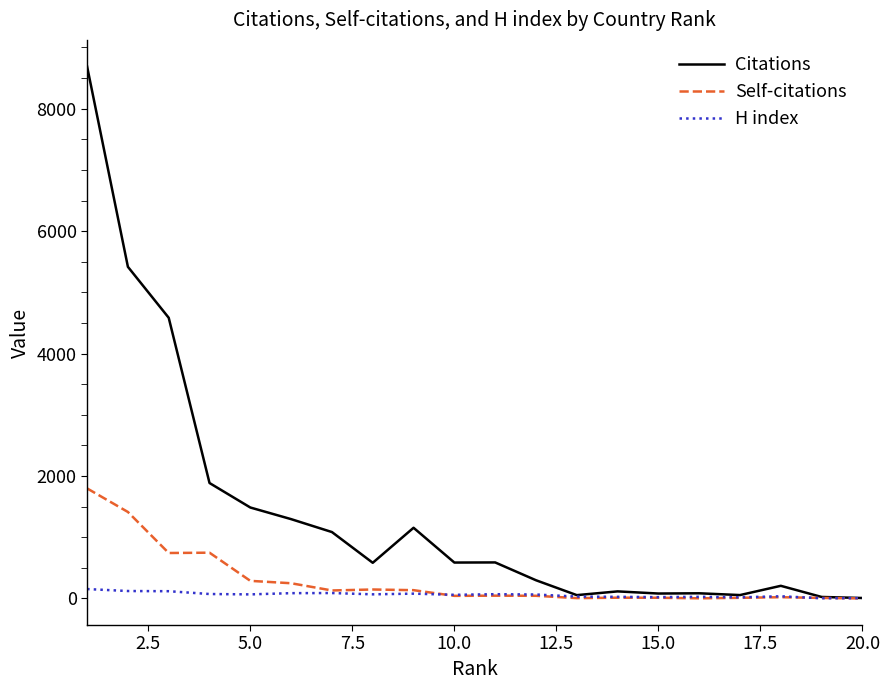

Which series has the largest total across all categories?

Citations